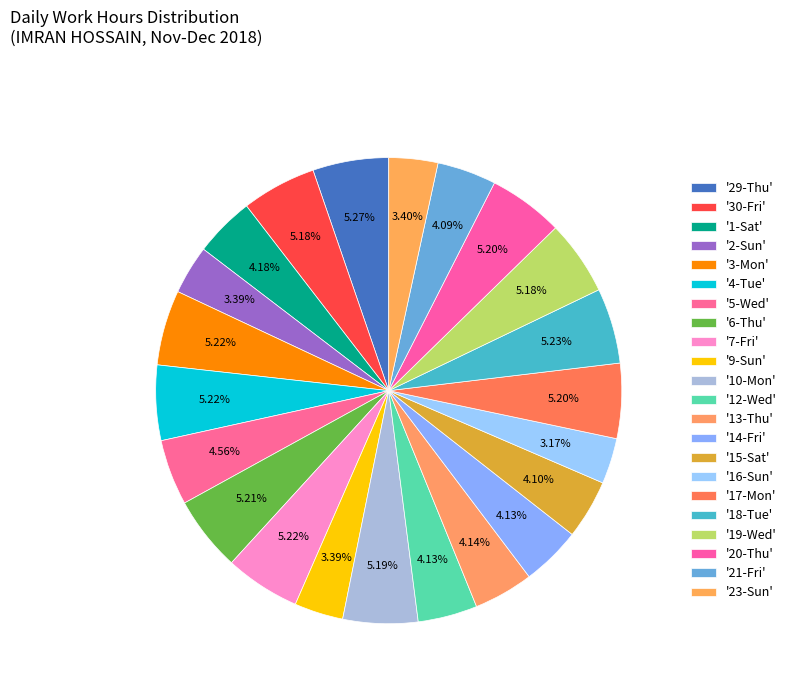

What is the largest slice in the pie chart?

29-Thu